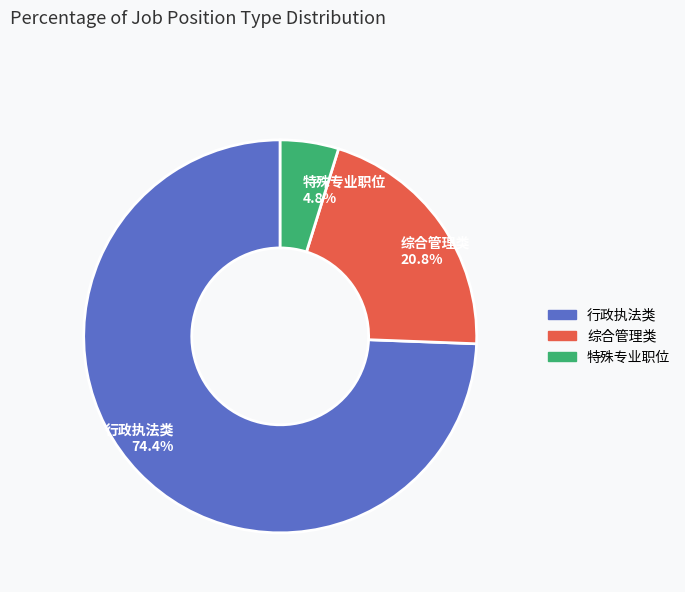

Rank the categories by value from lowest to highest.

特殊专业职位 4.8%, 综合管理类 20.8%, 行政执法类 74.4%